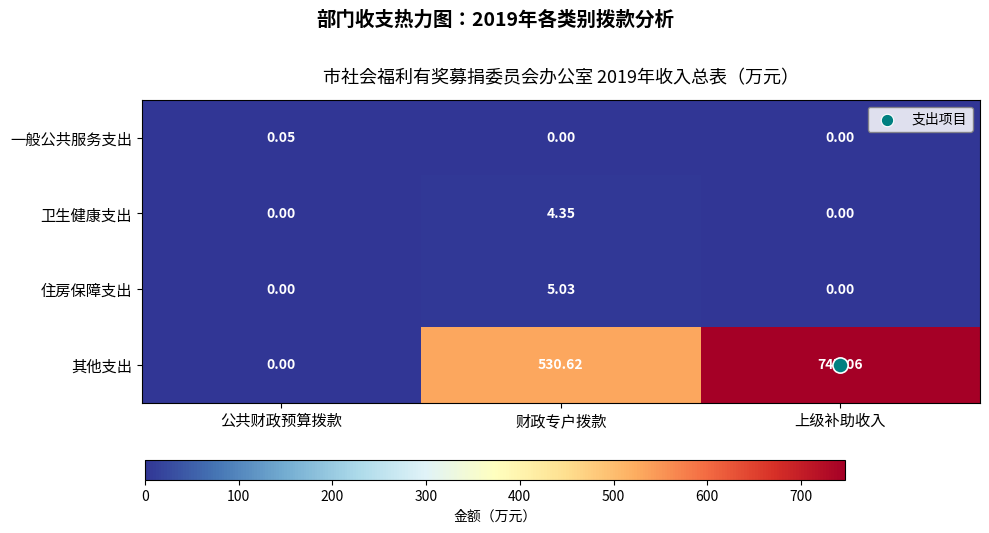

Which series has the largest range (max minus min)?

其他支出